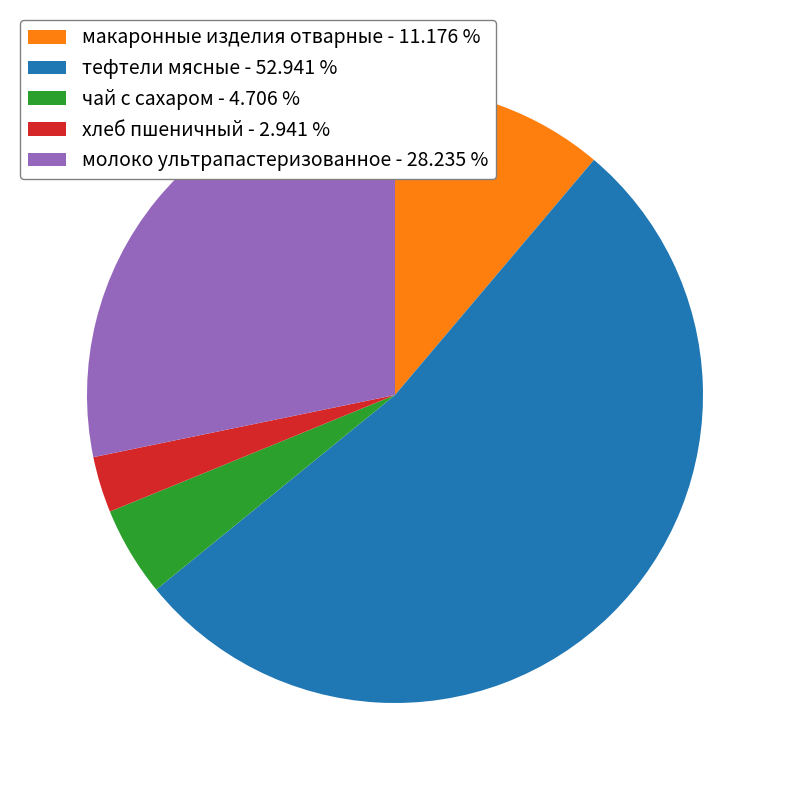

Is there any slice that represents more than half of the pie?

Yes